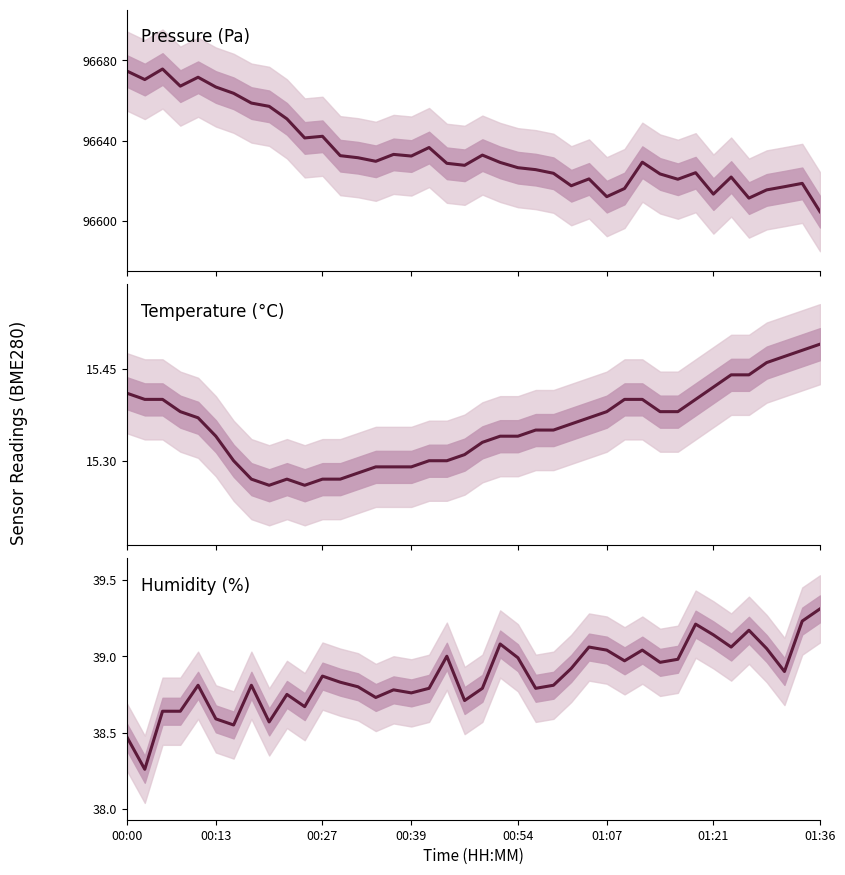

What is the value of the Pressure (Pa) point at the 2nd from the left?

96670.4